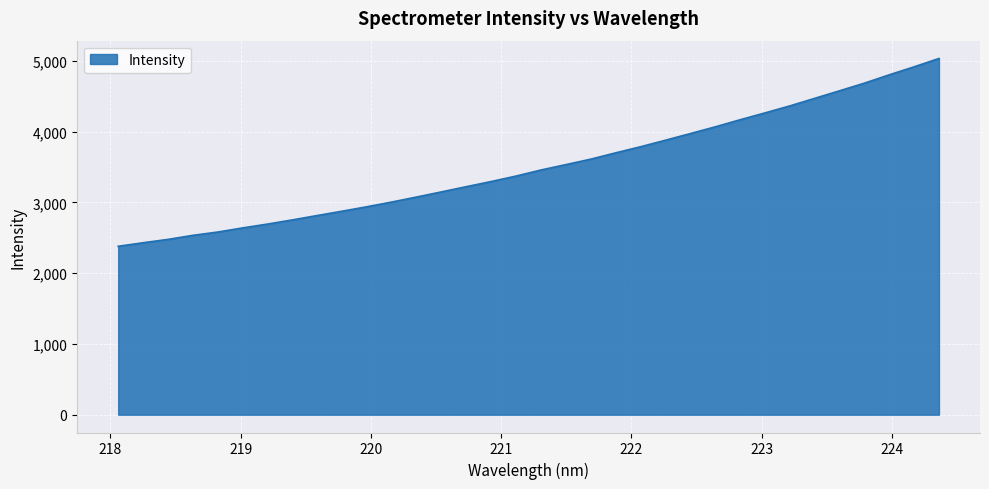

What is the maximum value shown in the chart?

5032.3